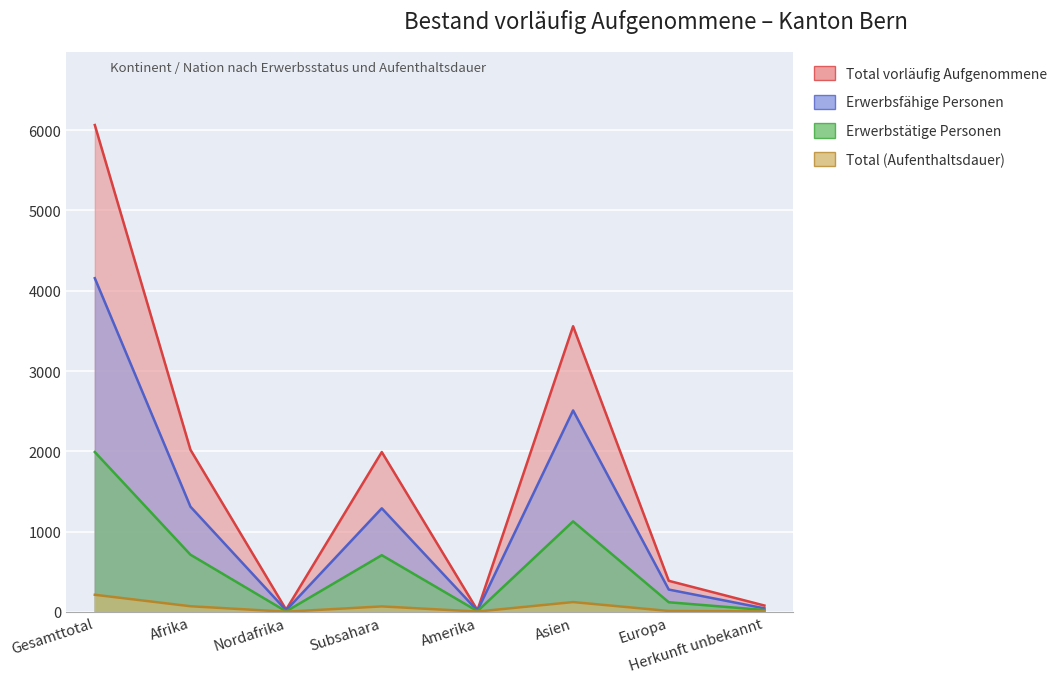

True or false: Erwerbstätige Personen and Total (Aufenthaltsdauer) intersect in this chart.

False